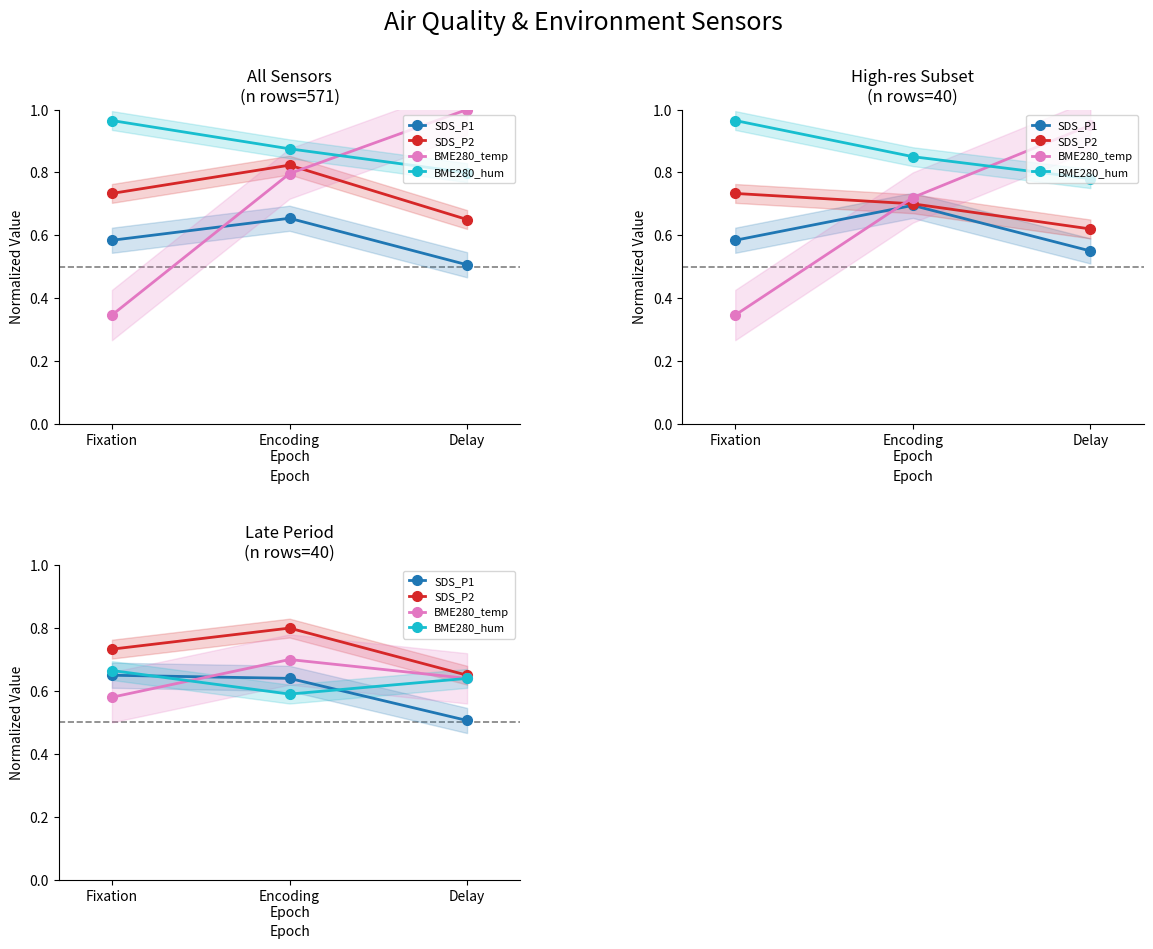

Between Fixation and Delay, which is larger?

Fixation